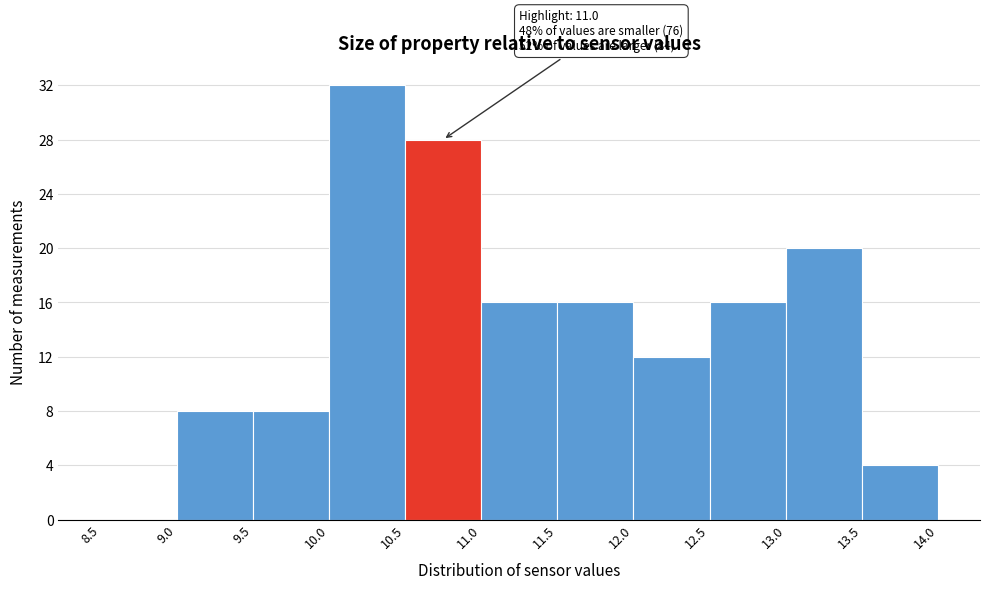

Which range on the x-axis has the tallest bar?

10.0 to 10.5